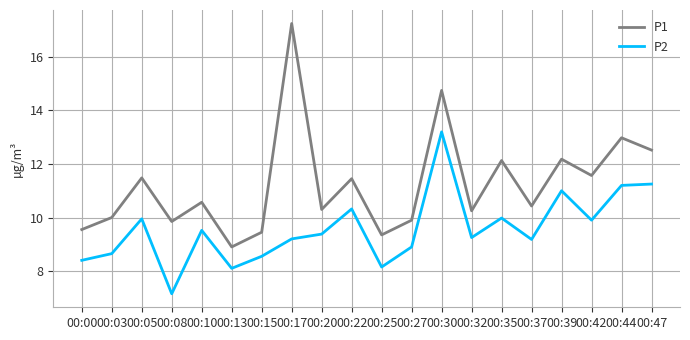

What is the lowest value of the P1 series?

8.9